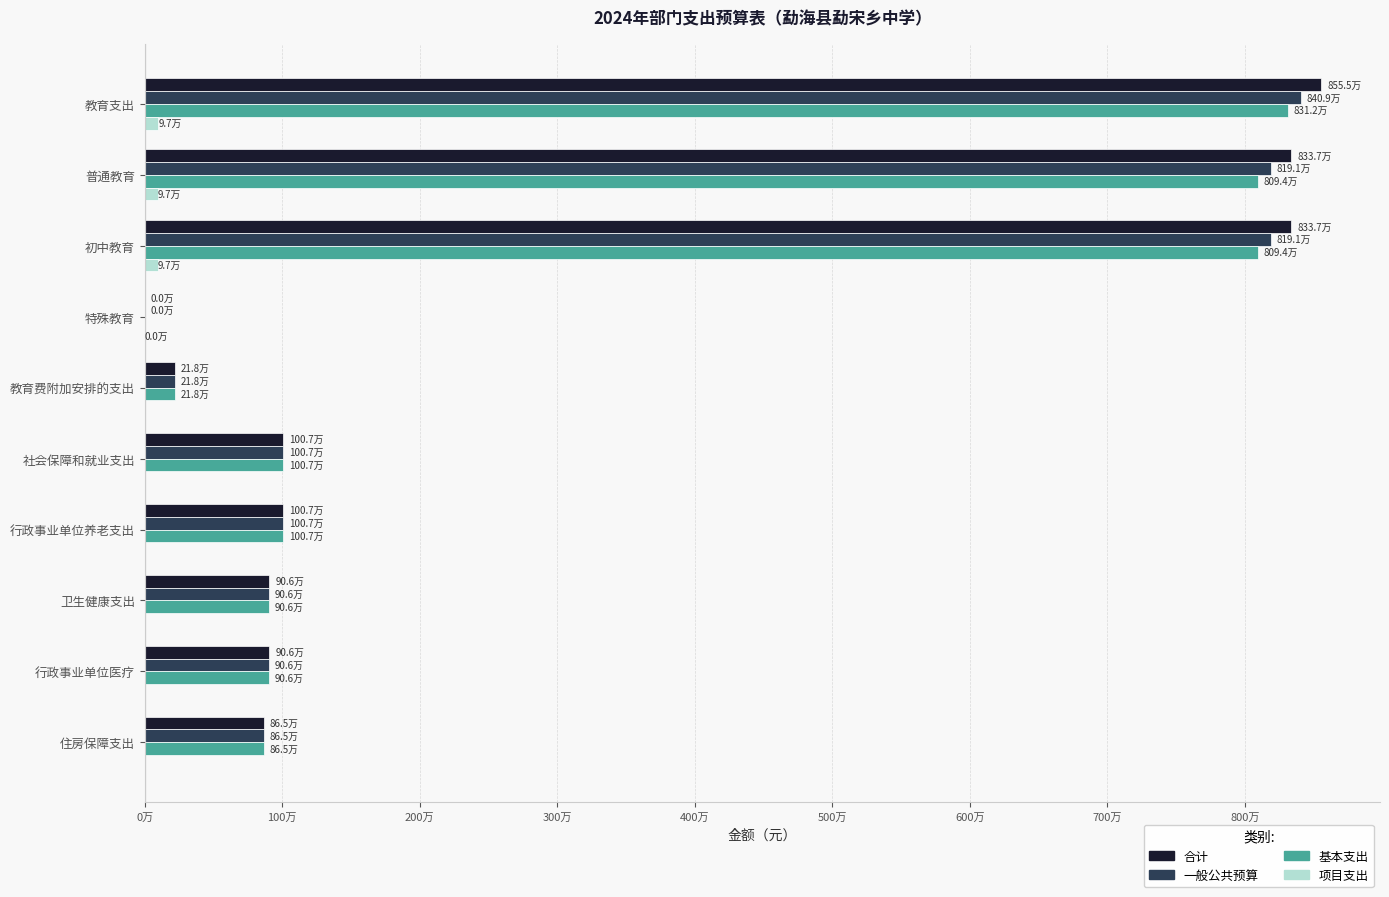

At how many categories does at least one series exceed 6836195?

3